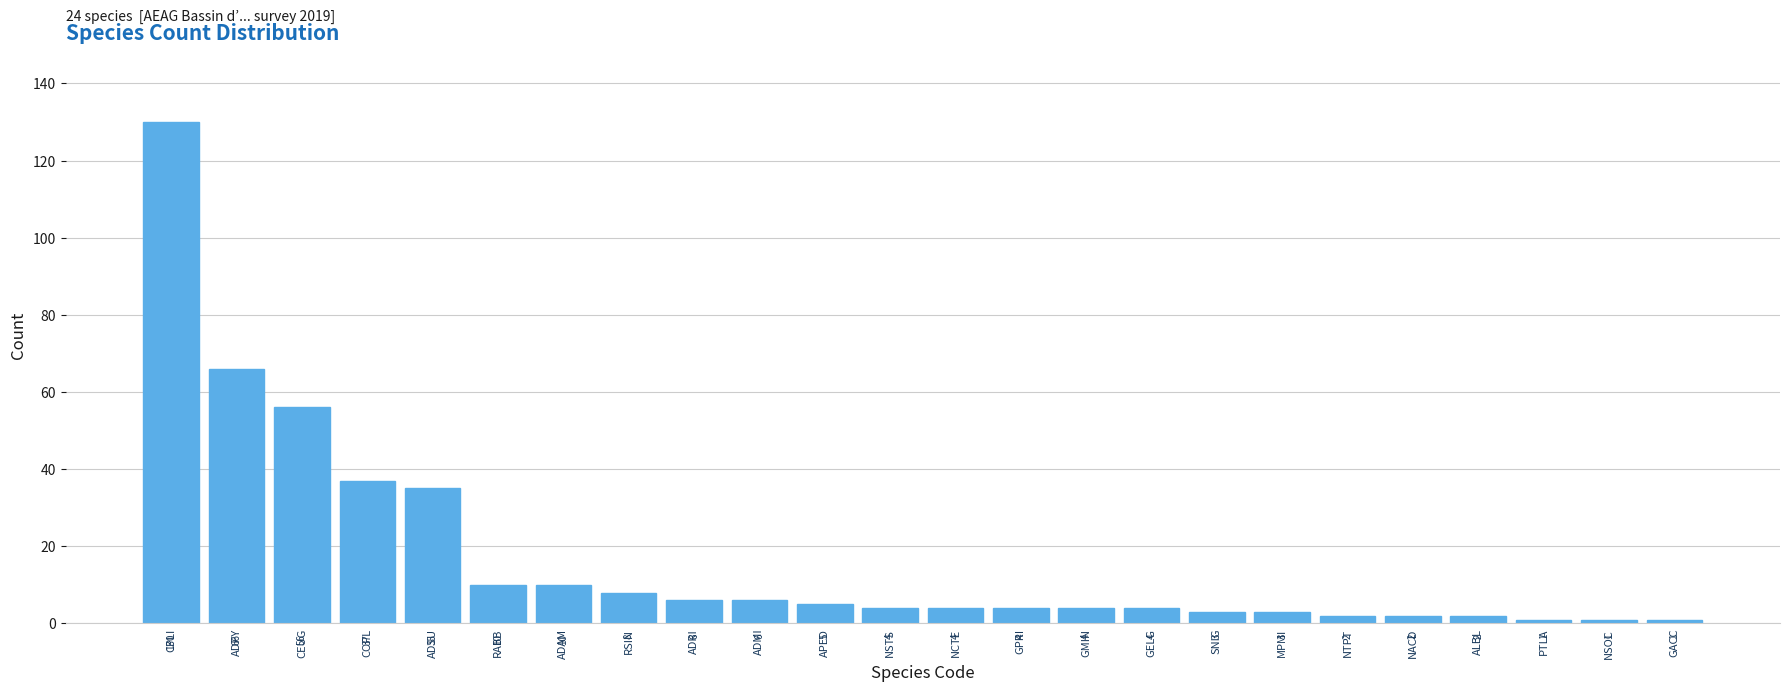

Reading left to right, extract all data points from this chart.

CPLI=130	ADPY=66	CEUG=56	COPL=37	ADSU=35	RABB=10	ADAM=10	RSIN=8	ADRI=6	ADMI=6	APED=5	NSTS=4	NCTE=4	GPRI=4	GMIN=4	GELG=4	SNIG=3	MPMI=3	NTPT=2	NACD=2	ALBL=2	PTLA=1	NSOC=1	GACC=1